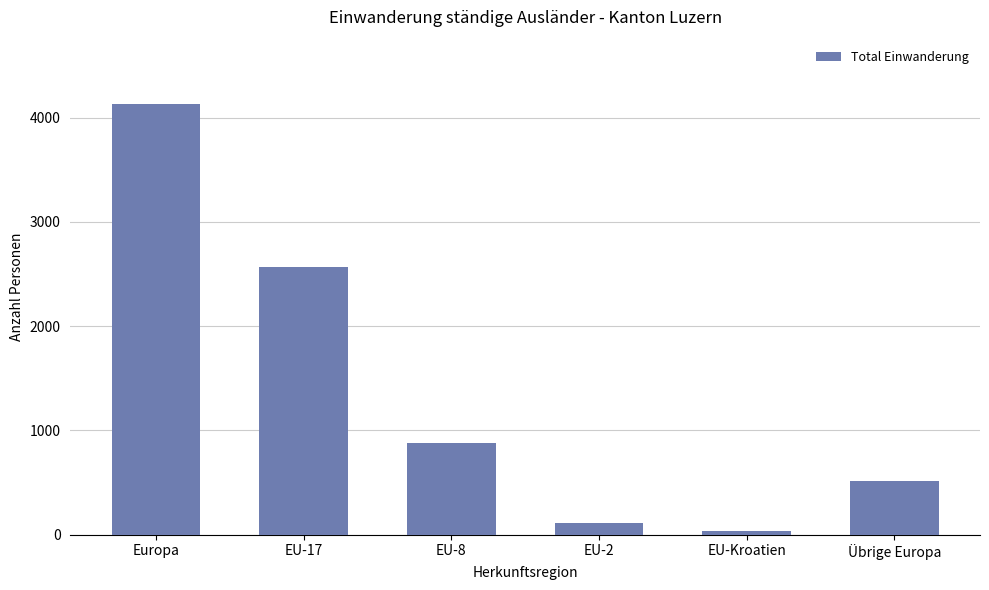

Reading left to right, extract all data points from this chart.

Europa=4128	EU-17=2571	EU-8=880	EU-2=116	EU-Kroatien=33	Übrige Europa=512